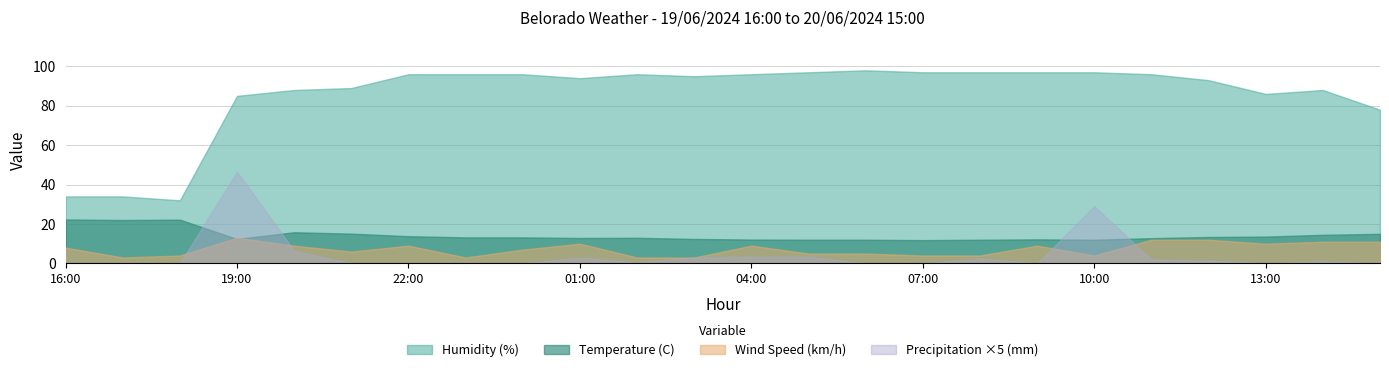

What is the total value across all series at 03:00?

111.0